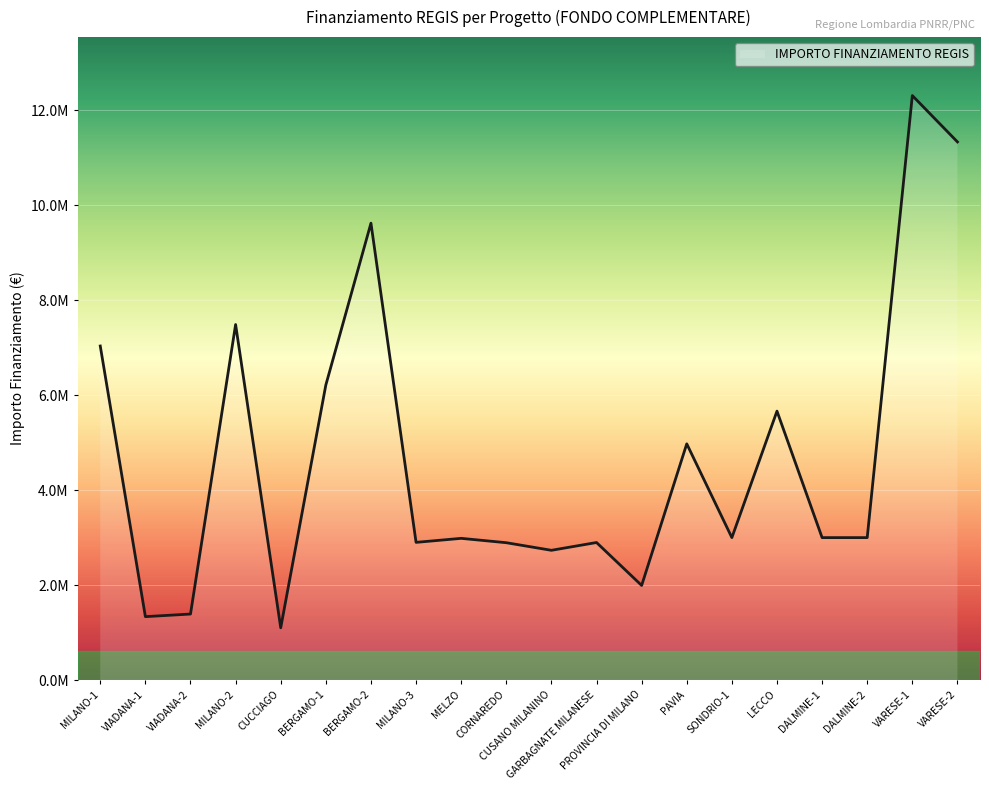

What is the approximate value at VIADANA-2?

1390962.2